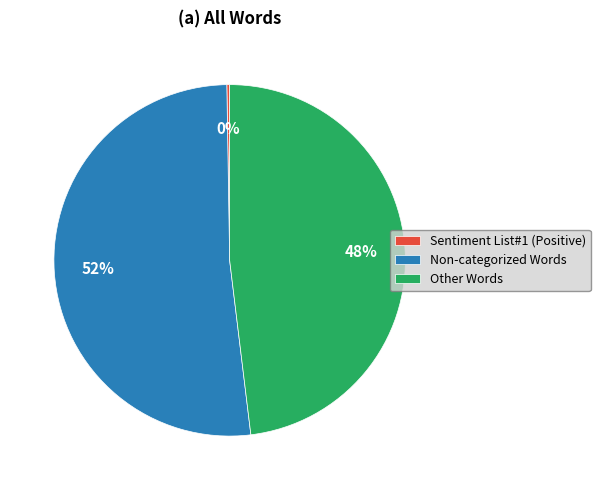

Between Other Words and Non-categorized Words, which is larger?

Non-categorized Words